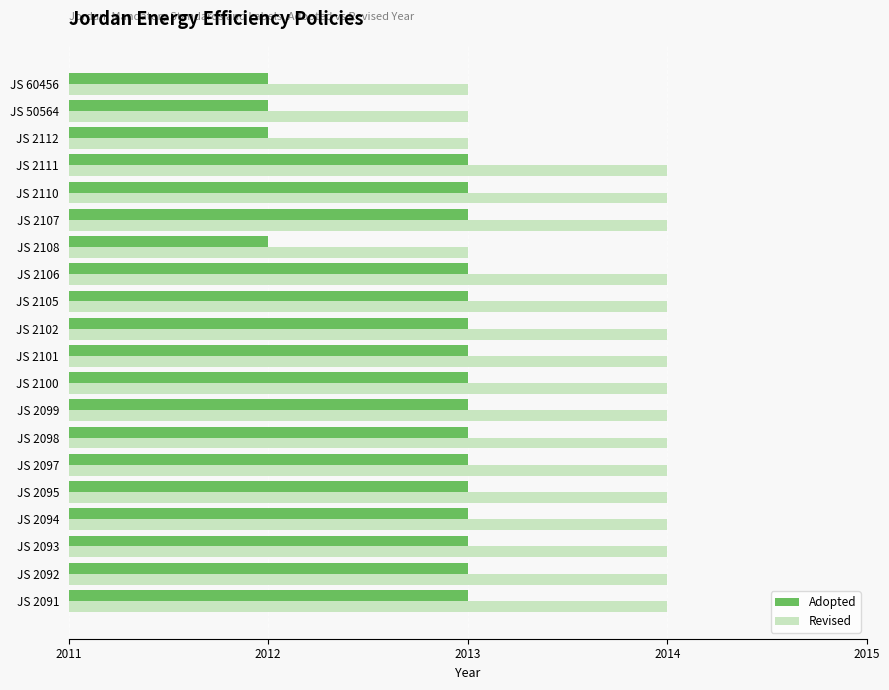

What is the difference between the maximum and minimum values in the Revised series?

1